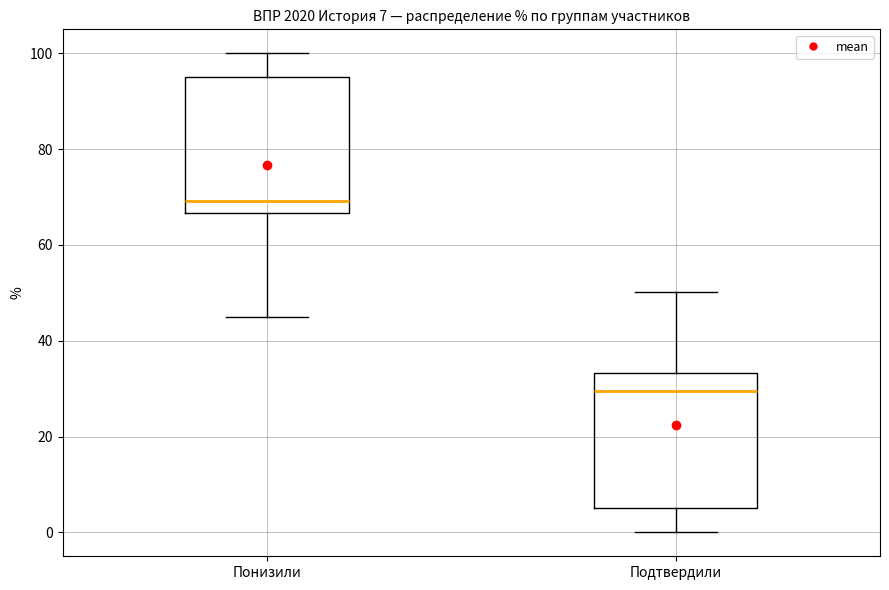

Which box has the highest median line?

Понизили